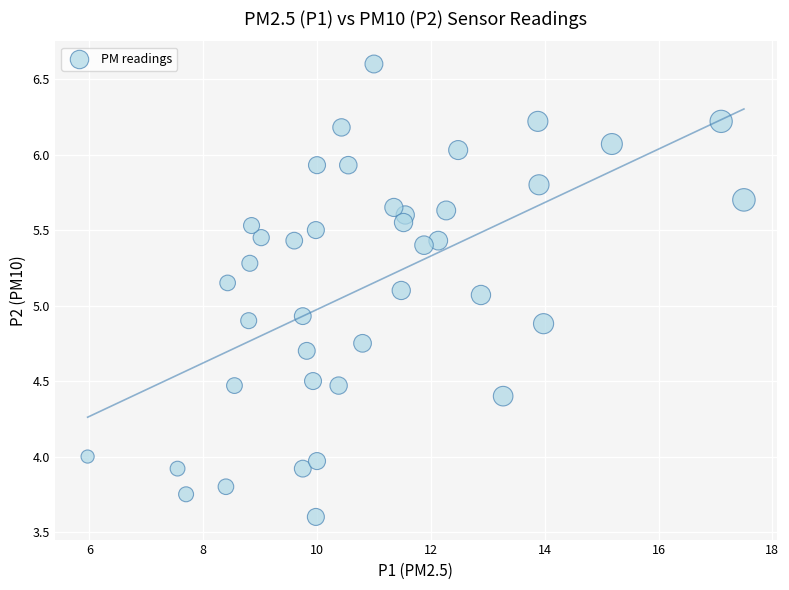

What is the range of X values (max minus min)?

11.5